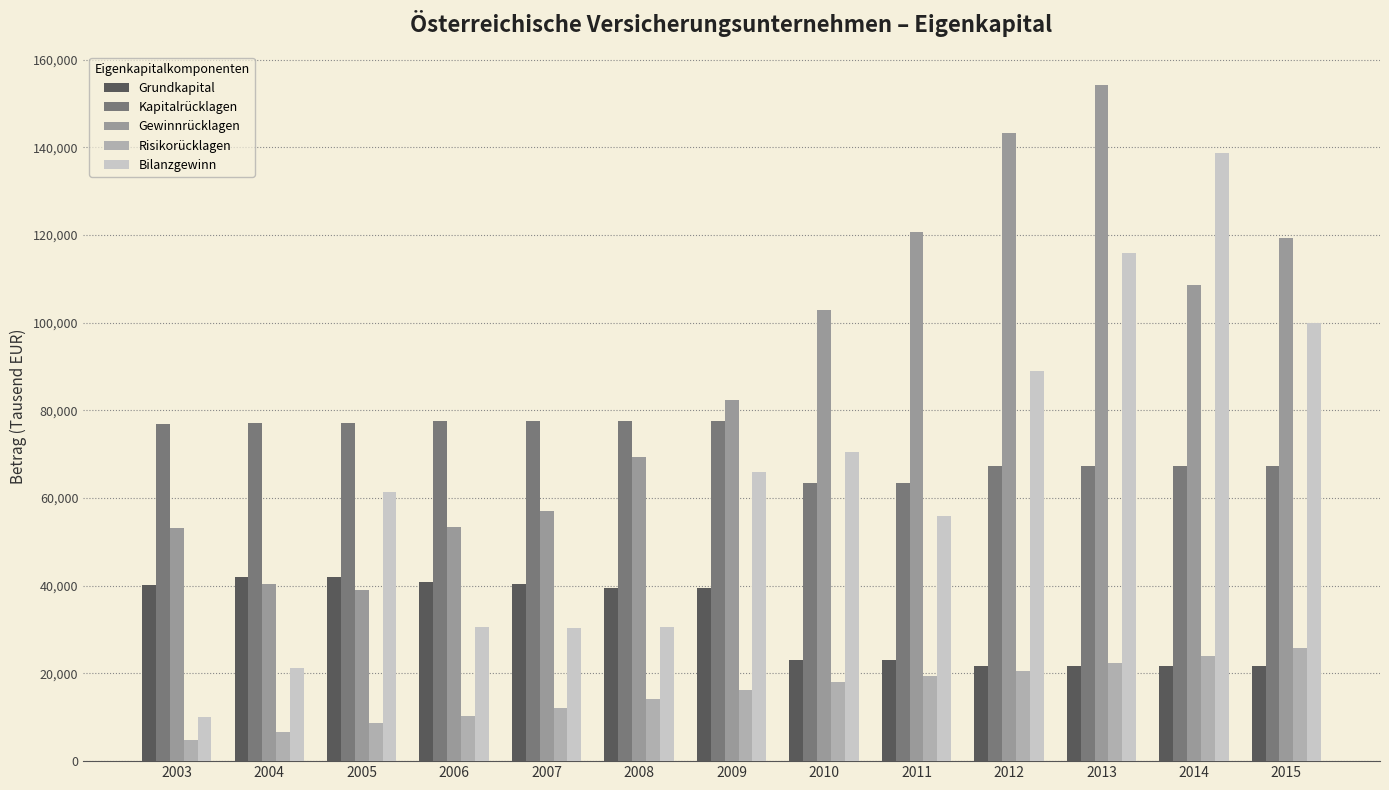

Which category has the lowest value across all series?

2003